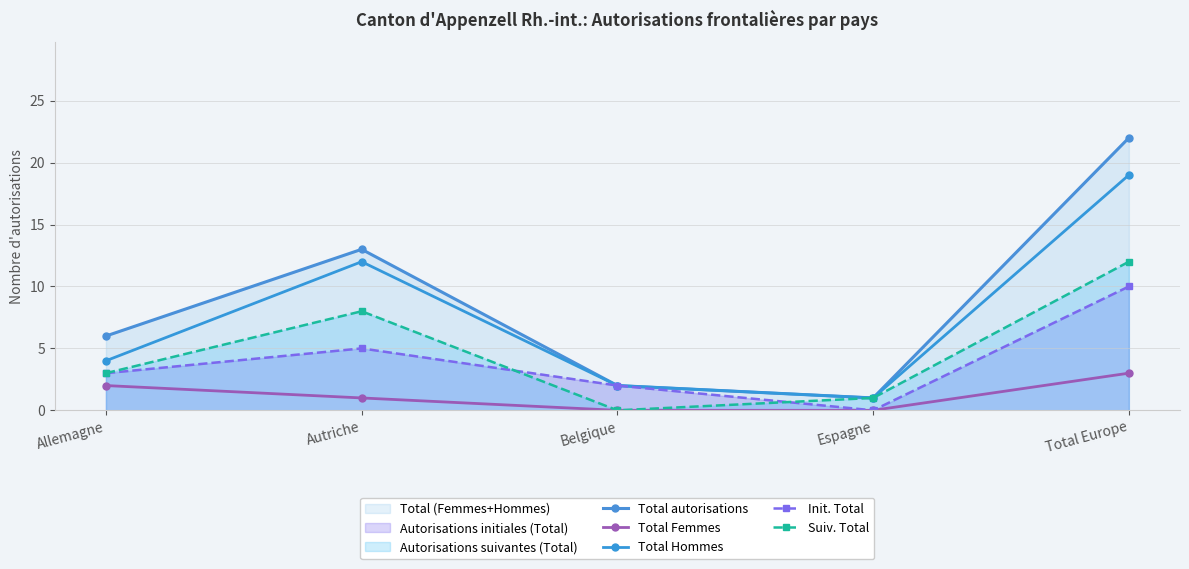

What is the label of the 3rd point from the left?

Belgique